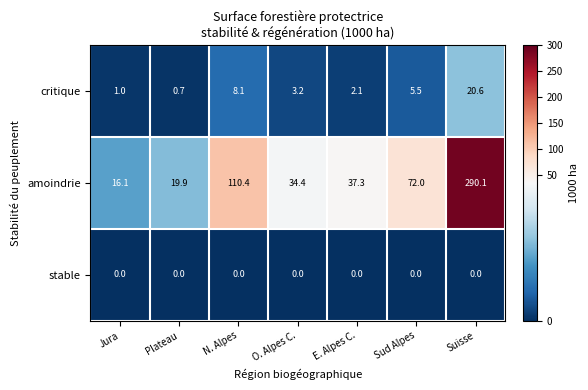

What is the greatest value displayed?

290.1